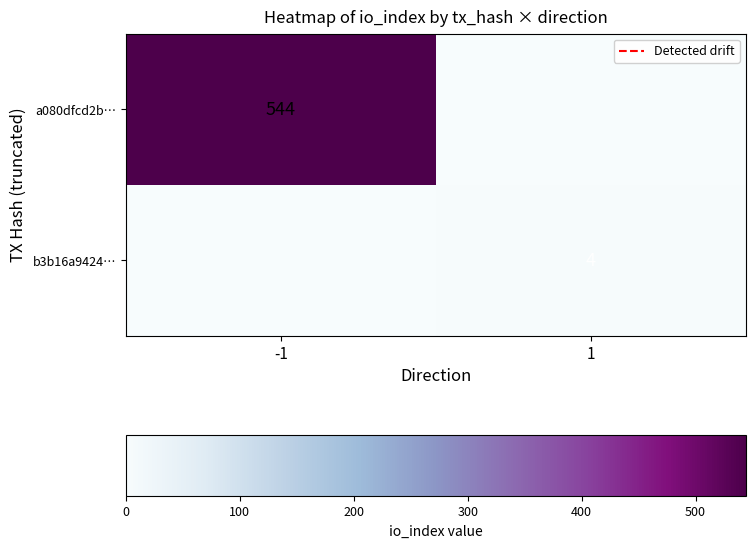

Is it true that a080dfcd2b… equals 825 at -1?

False